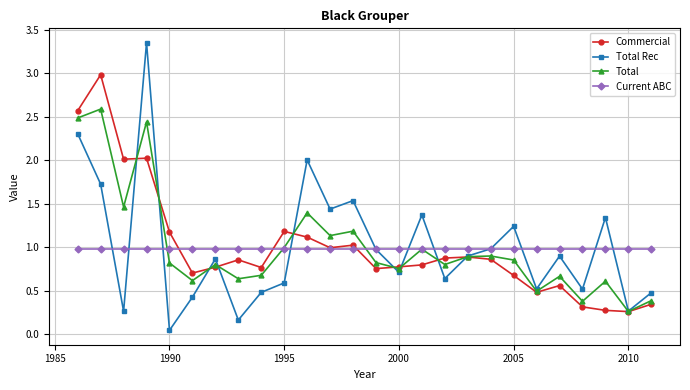

Rank the series by their maximum value, from highest to lowest.

Total Rec, Commercial, Total, Current ABC